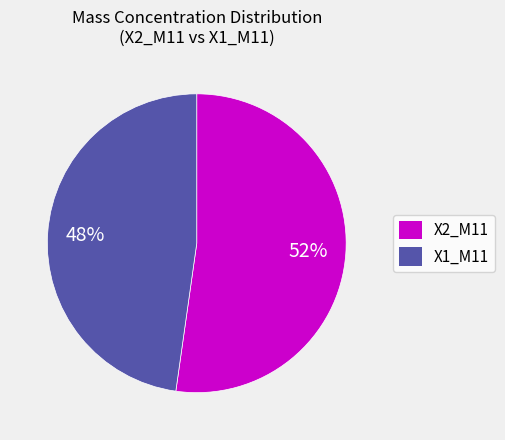

To the nearest percent, what portion does X2_M11 represent?

52%